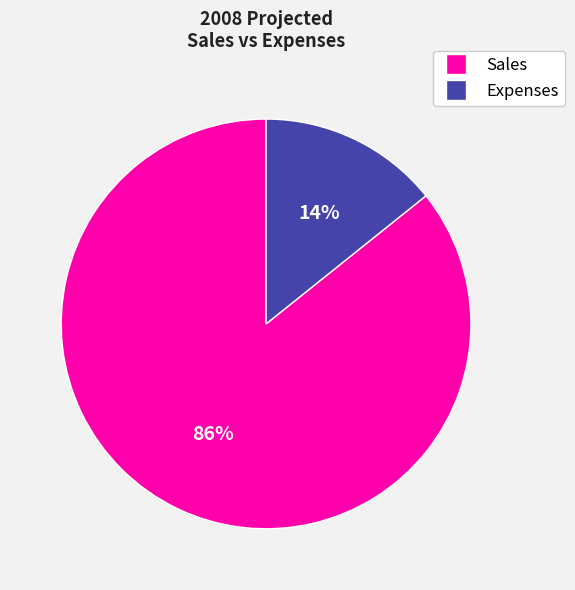

What is the largest slice in the pie chart?

Sales